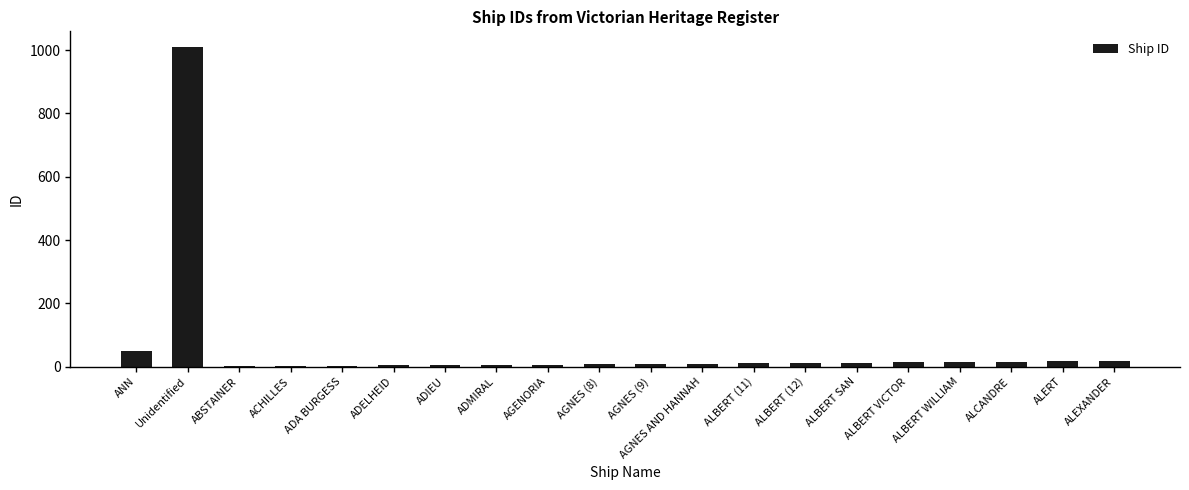

What is the sum of all values?

1231